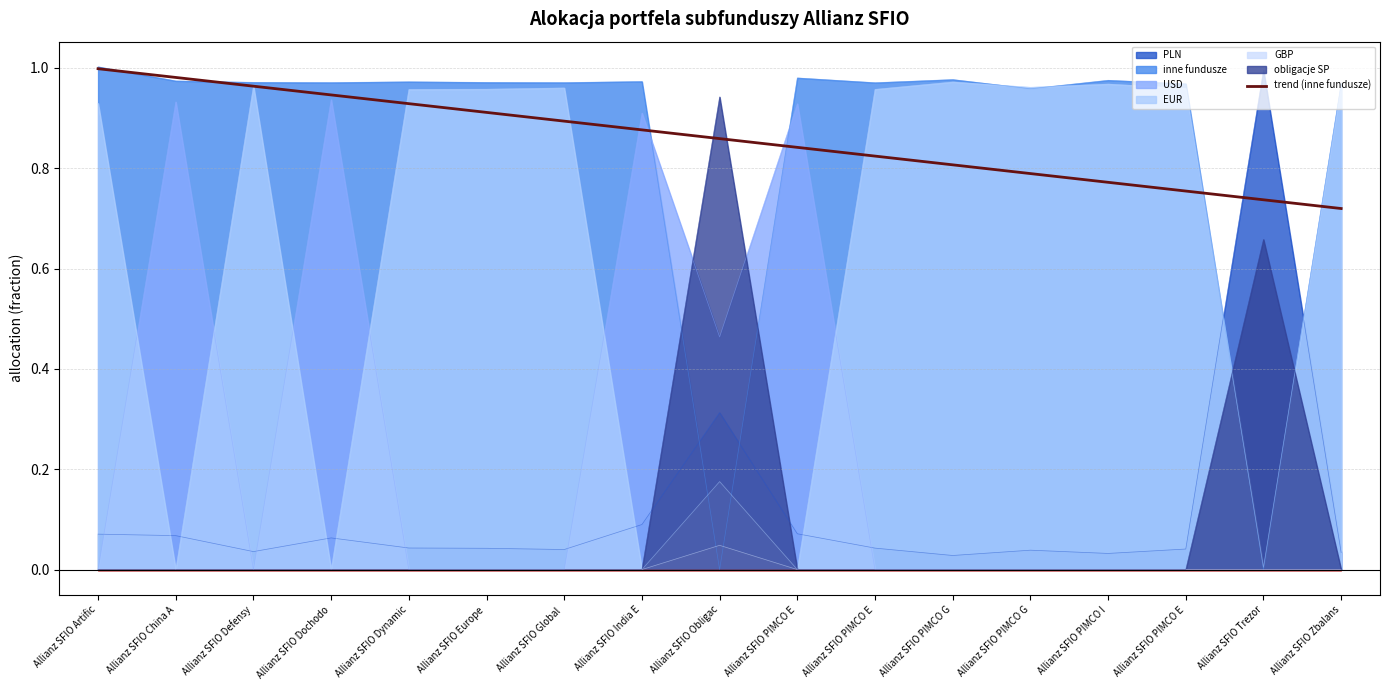

List the labels in order of value, smallest first.

Allianz SFIO Zbalans, Allianz SFIO Trezor, Allianz SFIO PIMCO E, Allianz SFIO PIMCO I, Allianz SFIO PIMCO G, Allianz SFIO PIMCO G, Allianz SFIO PIMCO E, Allianz SFIO PIMCO E, Allianz SFIO Obligac, Allianz SFIO India E, Allianz SFIO Global , Allianz SFIO Europe , Allianz SFIO Dynamic, Allianz SFIO Dochodo, Allianz SFIO Defensy, Allianz SFIO China A, Allianz SFIO Artific